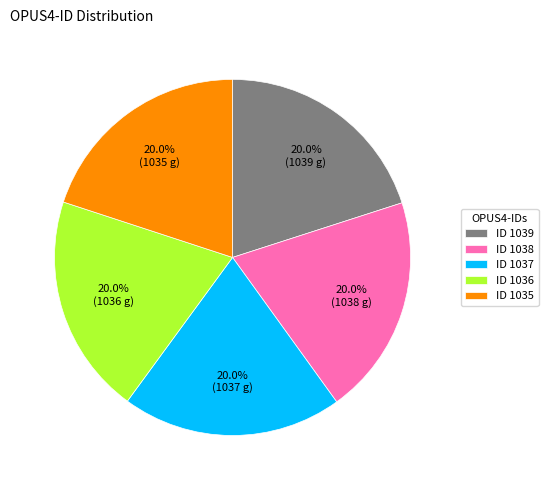

Does ID 1036 account for over 50% of the chart?

No